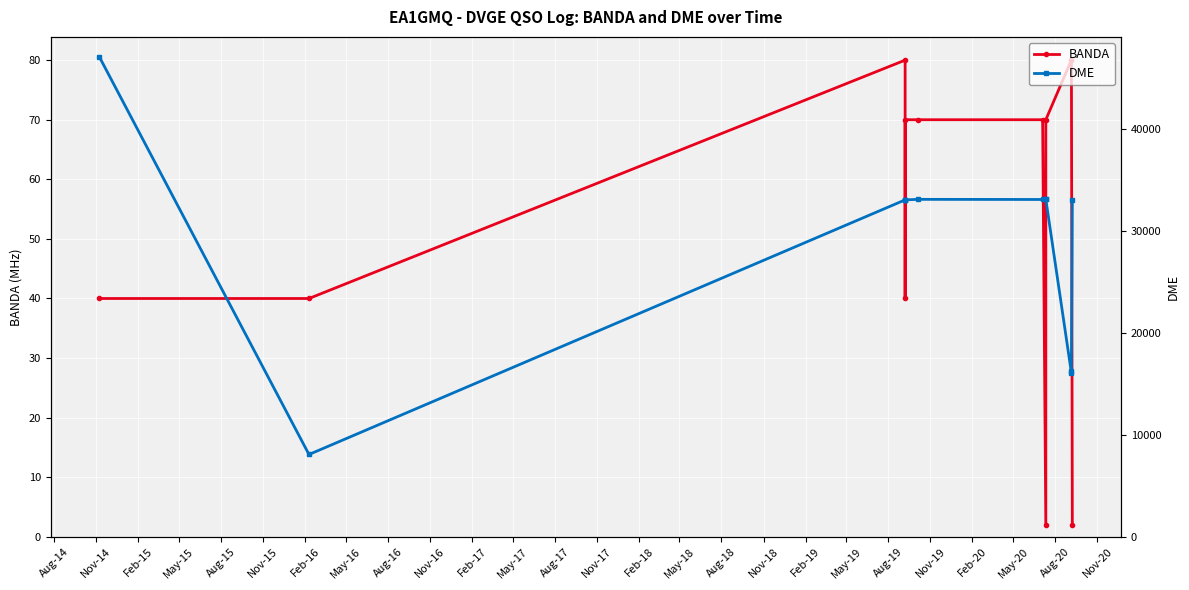

True or false: BANDA and DME cross at least once.

False